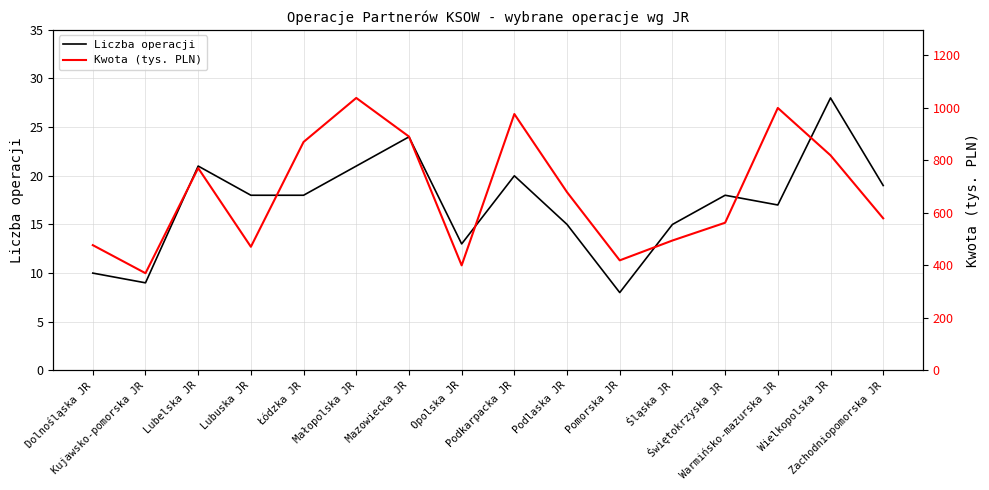

Rank the series at Śląska JR from highest to lowest value.

Kwota (tys. PLN), Liczba operacji